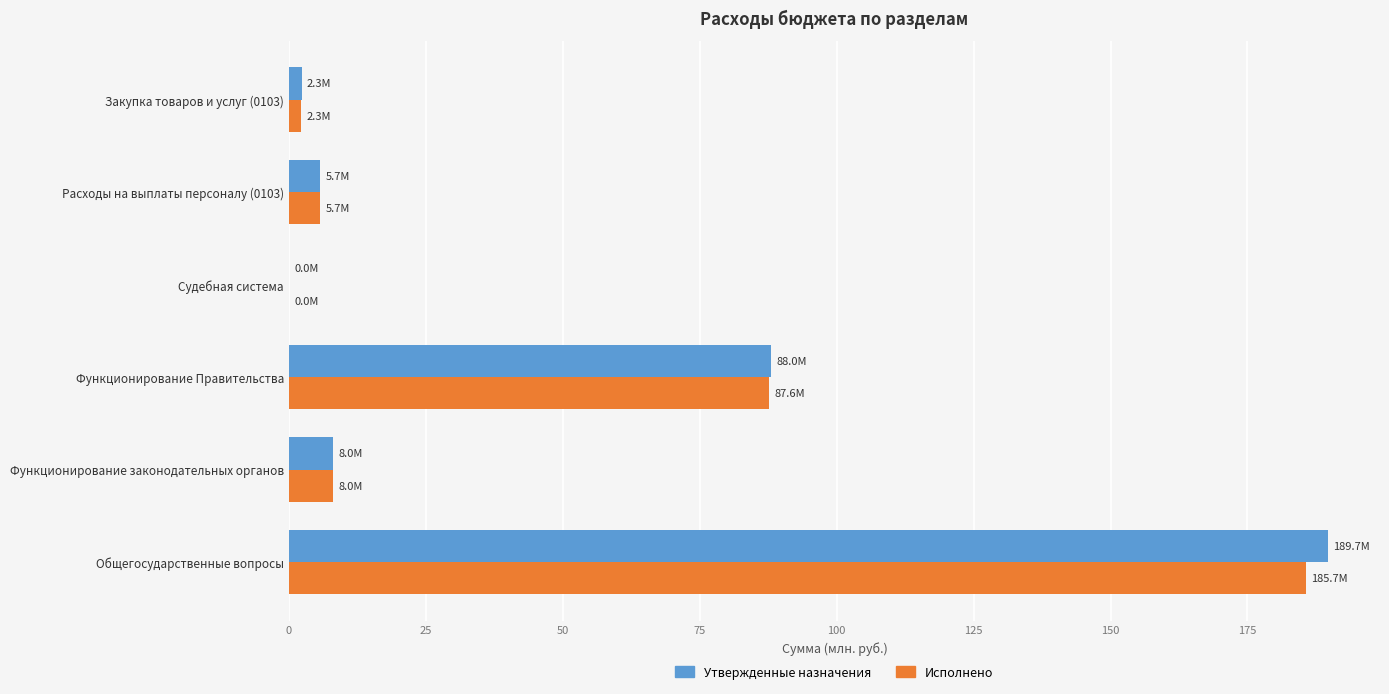

True or false: Утвержденные назначения has a value of 150.6 at Функционирование Правительства.

False